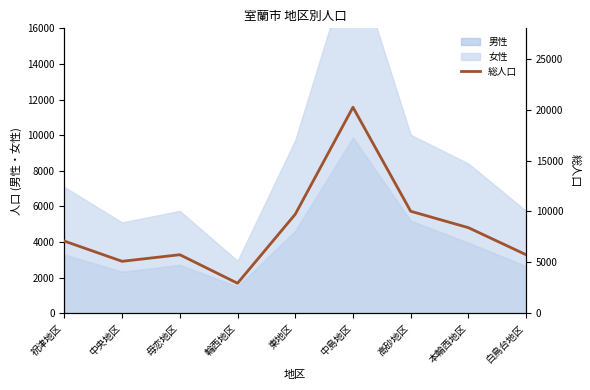

How many interior local peaks (higher than both neighbors) does the data have?

2